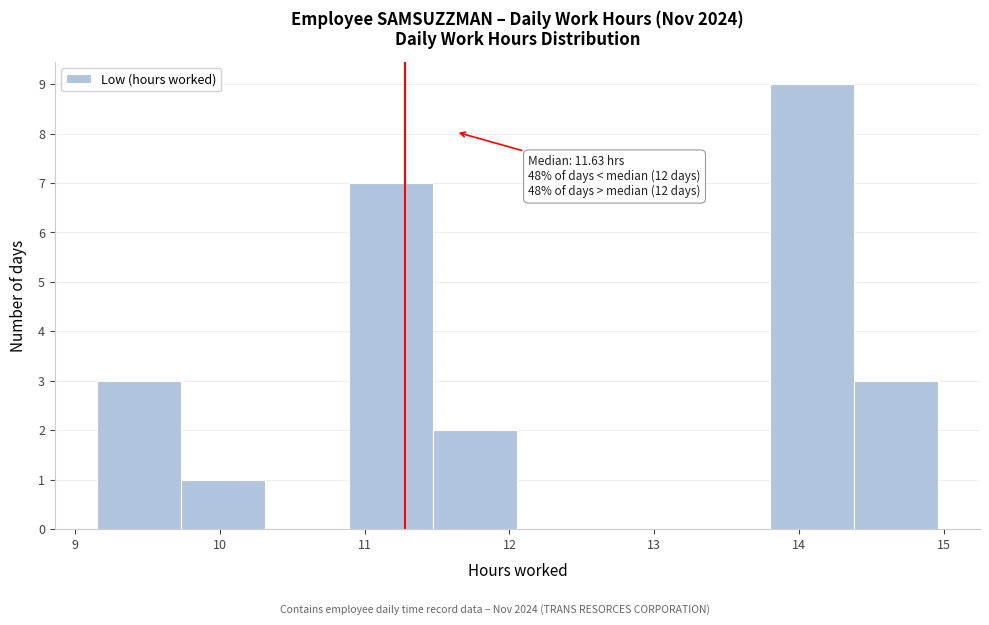

Which range on the x-axis has the tallest bar?

13.8 to 14.4